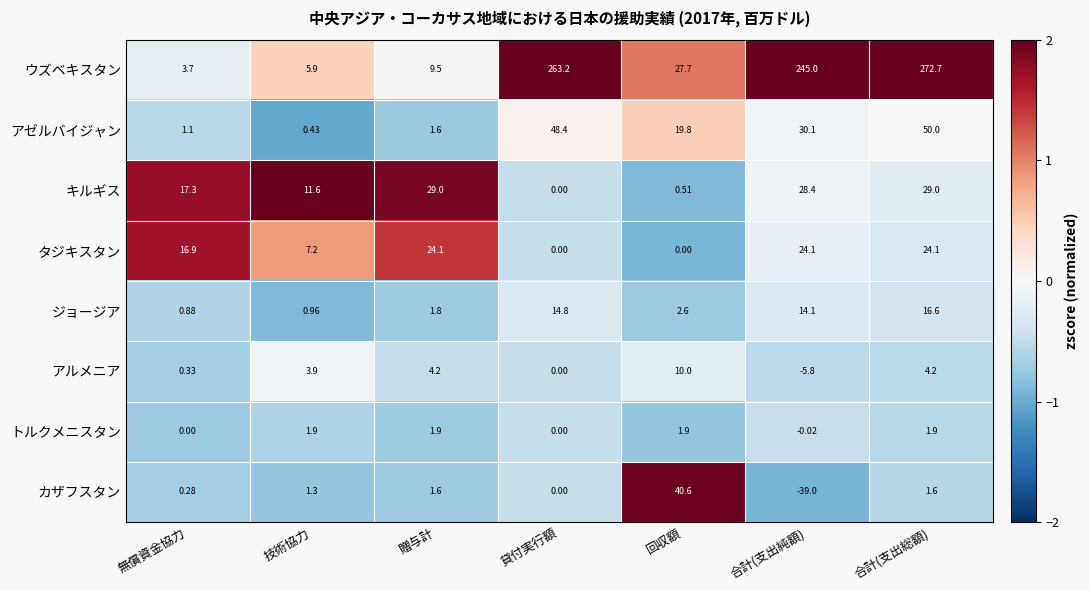

At which label is アルメニア closest to 2?

無償資金協力